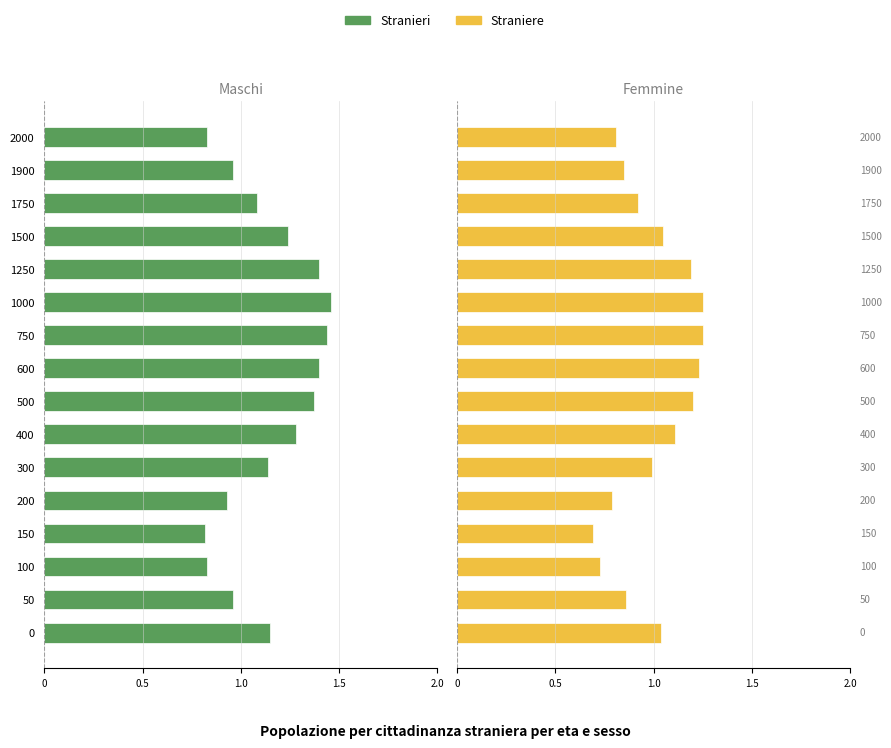

Is it true that Straniere equals 0.4 at 1250?

False